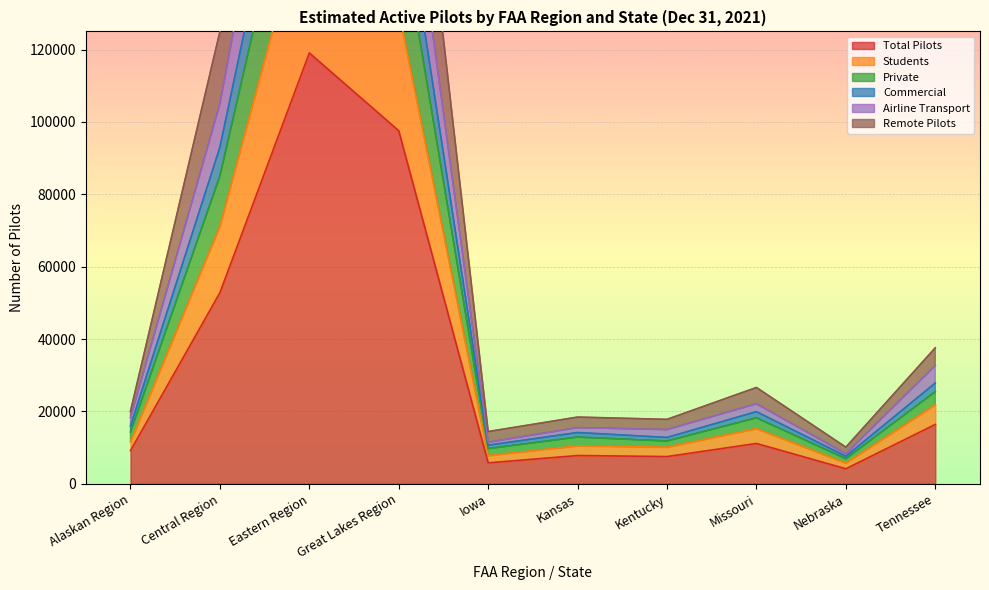

Where is Total Pilots nearest to the value 61615?

Central Region